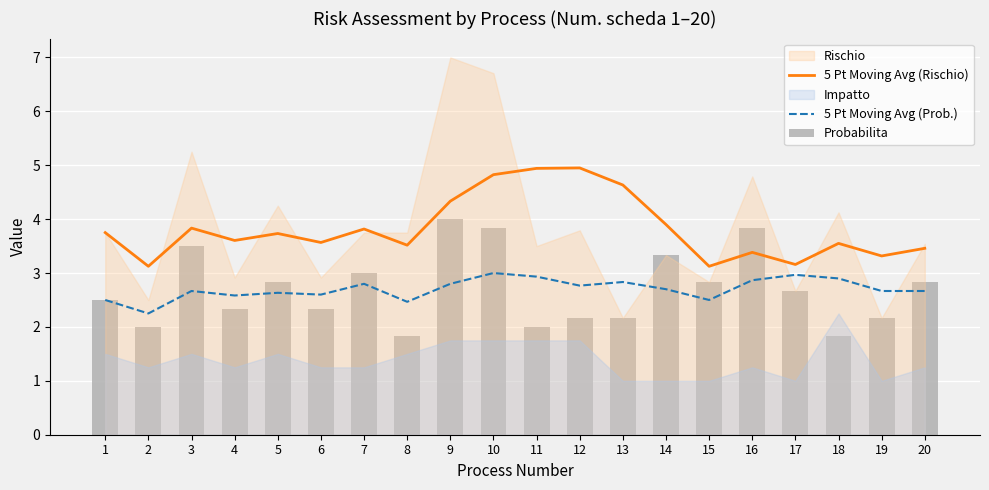

What is the difference between the second highest and minimum values in the 5 Pt Moving Avg (Rischio) series?

1.8